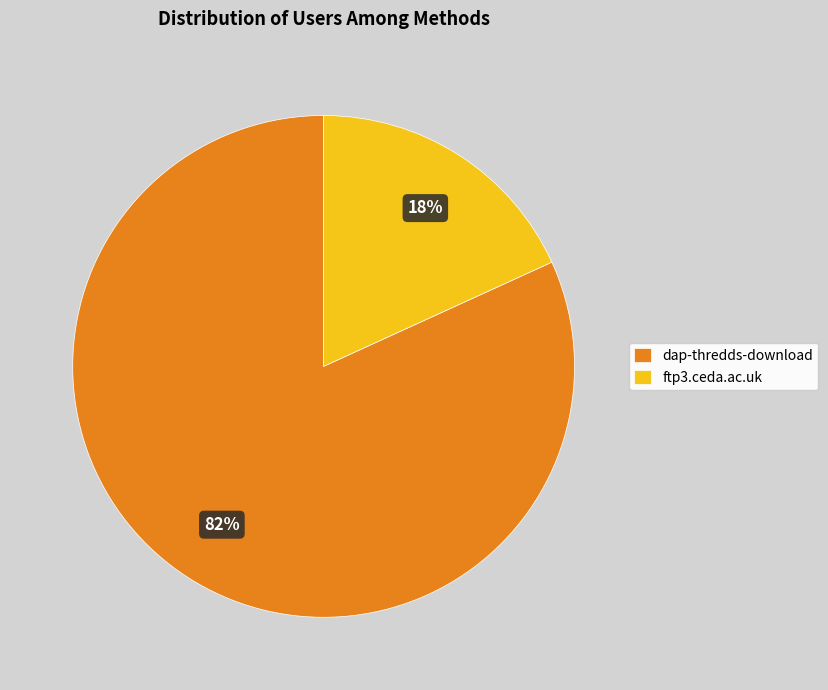

To the nearest percent, what percentage of the pie is dap-thredds-download?

82%